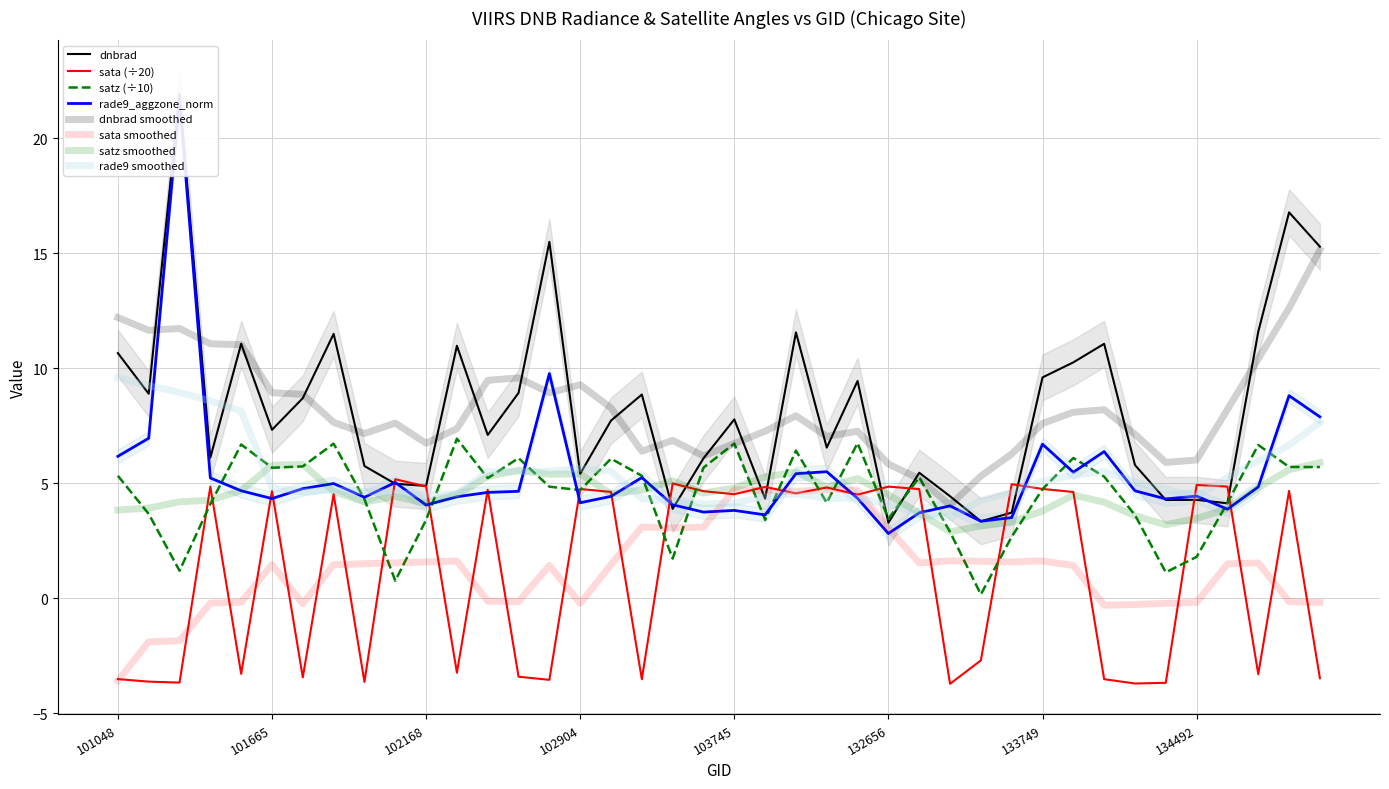

What is the greatest value displayed?

21.9